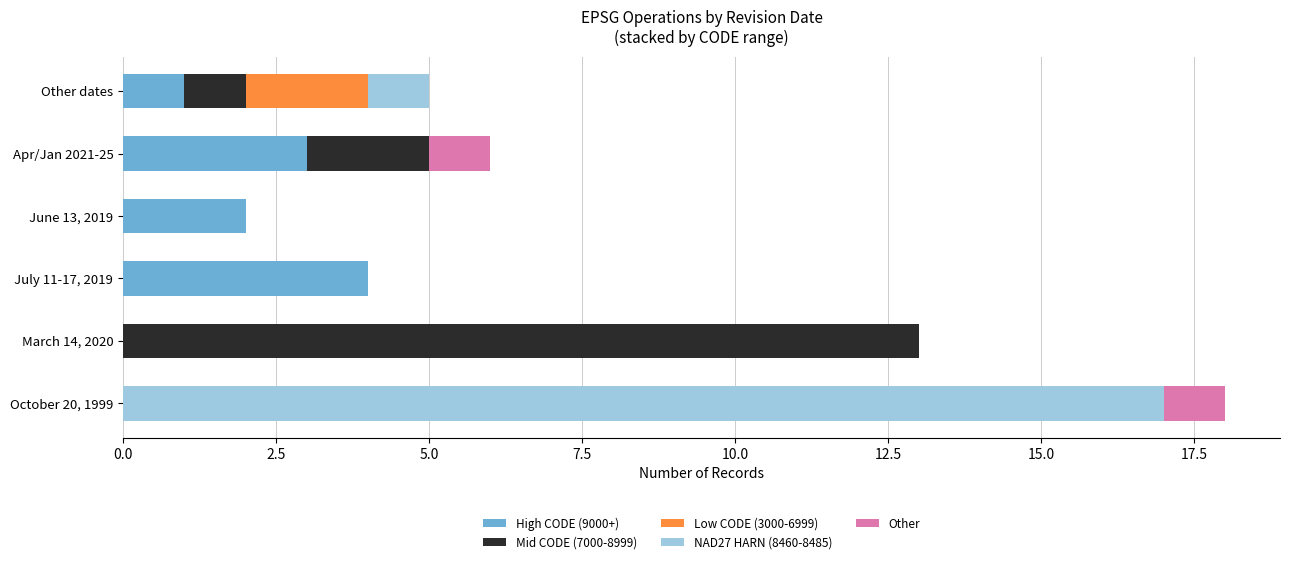

Count the number of data series in this chart.

5